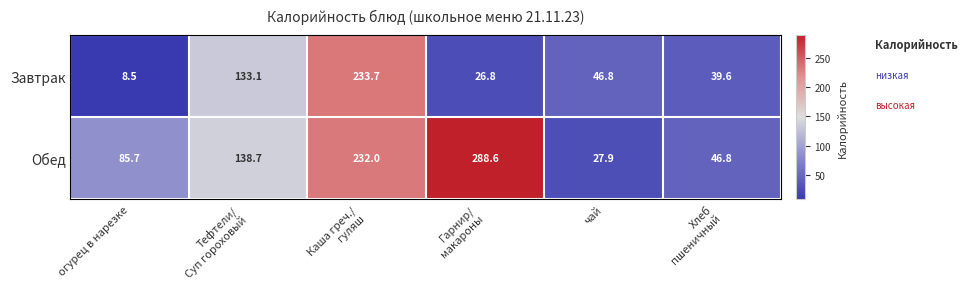

Count the number of categories in the chart.

6